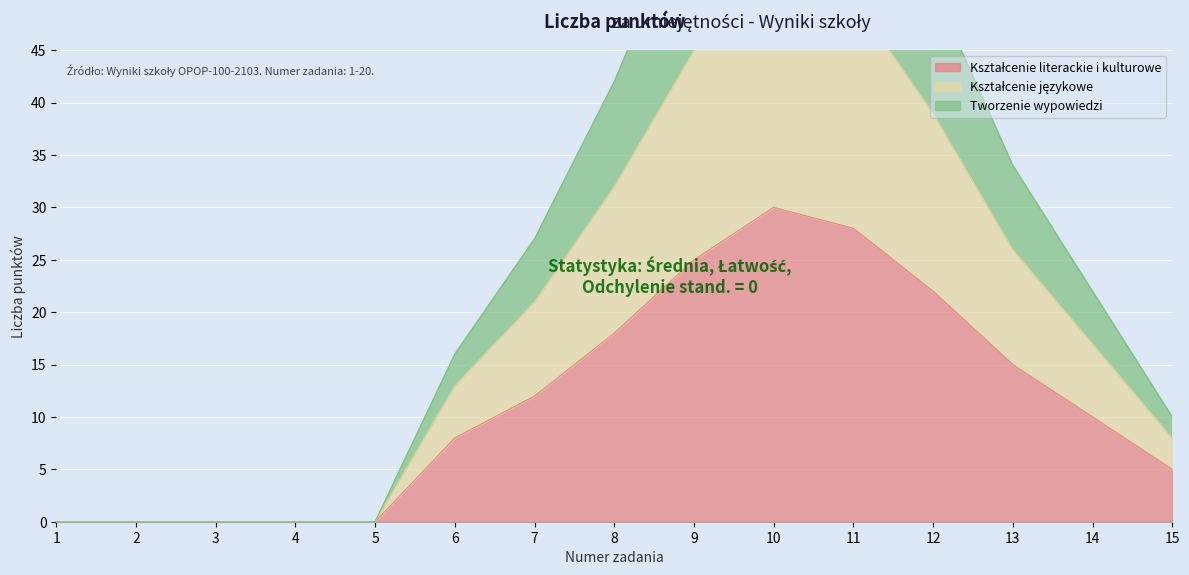

What are all the series names shown in the legend?

Kształcenie literackie i kulturowe, Kształcenie językowe, Tworzenie wypowiedzi